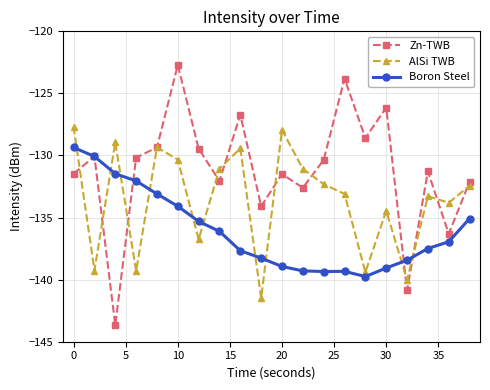

Rank the series by their average value, from lowest to highest.

Boron Steel, AlSi TWB, Zn-TWB